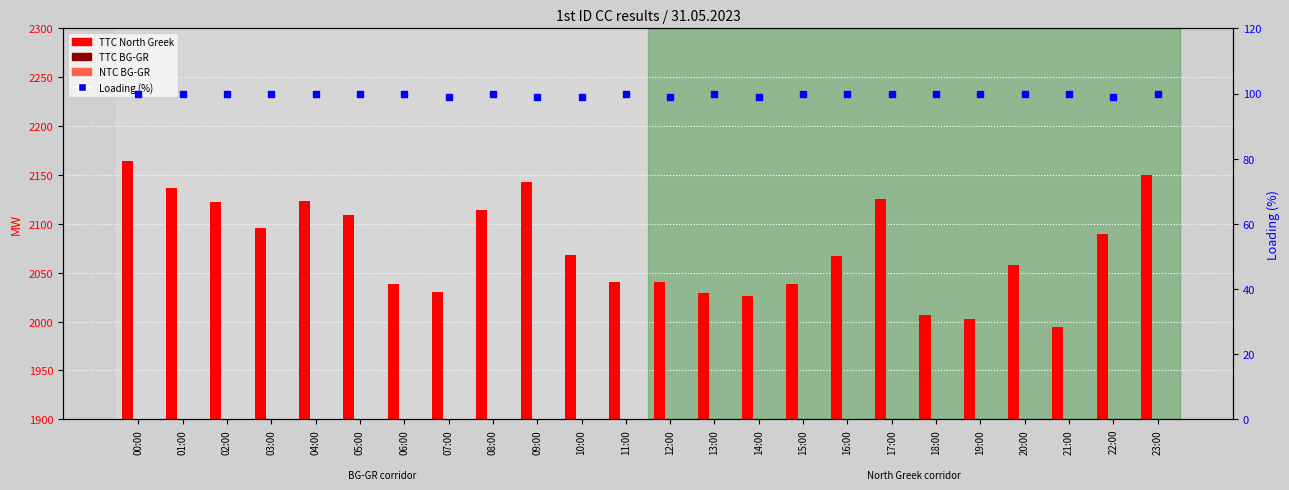

Is the value of TTC BG-GR at 00:00 greater than the value of NTC BG-GR at 22:00?

Yes